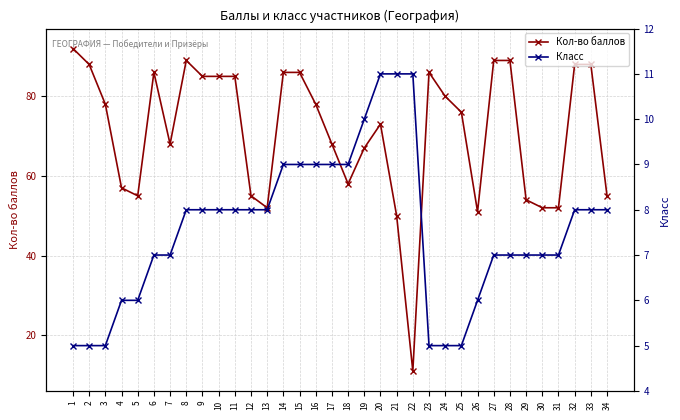

What is the greatest value displayed?

92